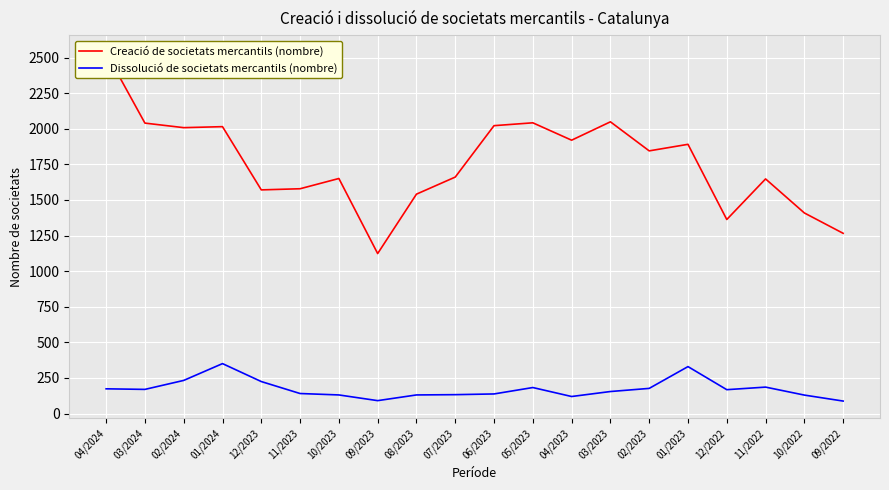

What are all the series names shown in the legend?

Creació de societats mercantils (nombre), Dissolució de societats mercantils (nombre)